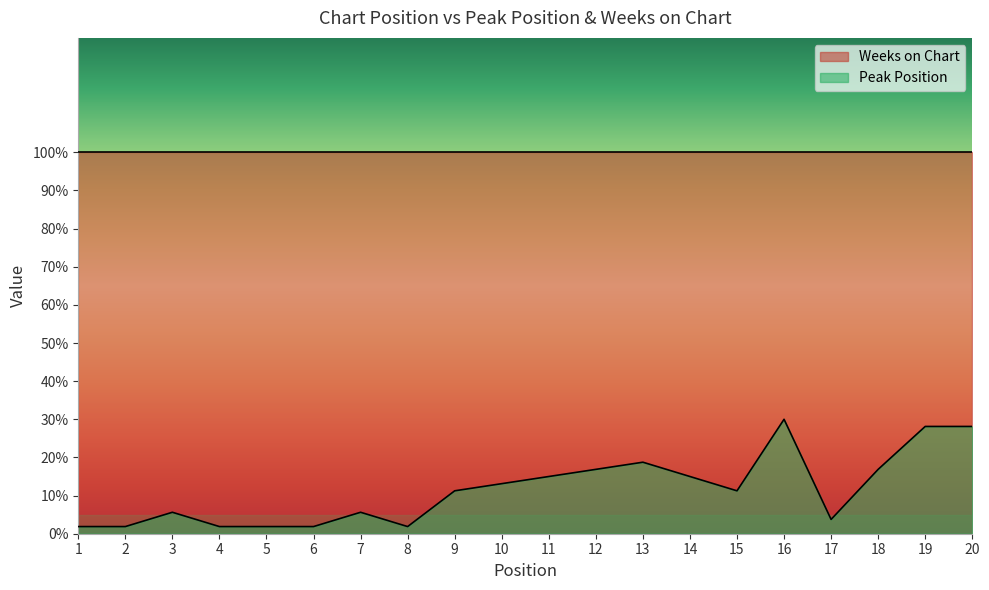

The chart shows a value of 2.7 at 2. True or false?

False